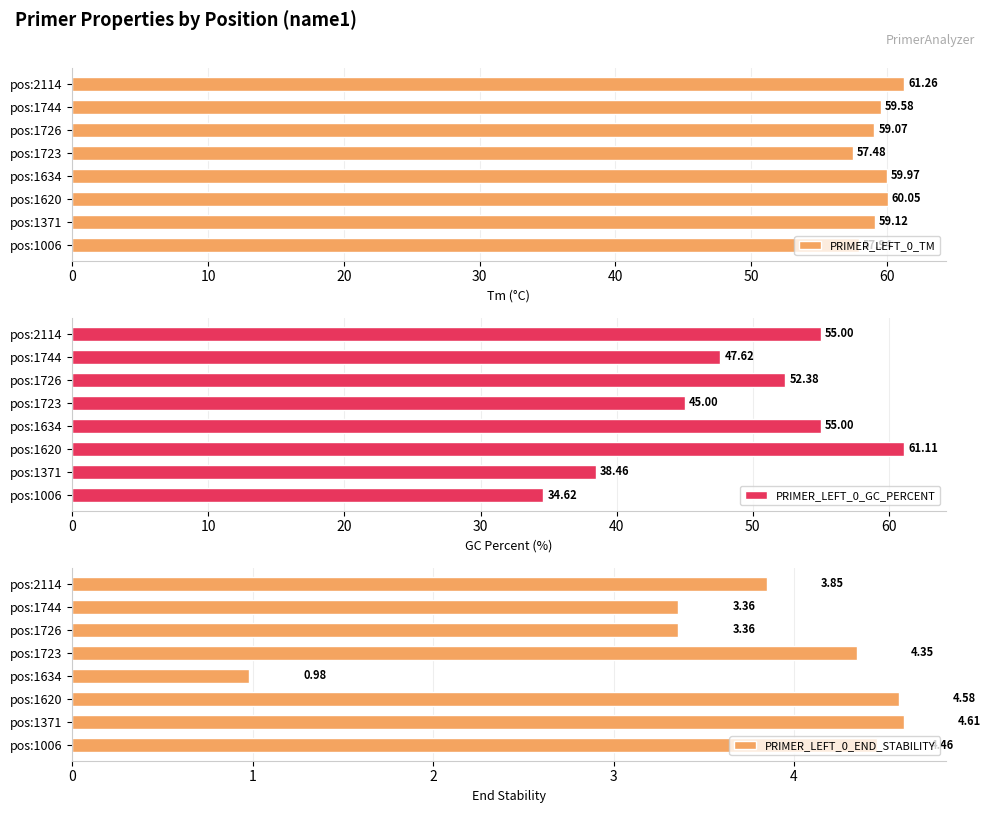

Which series has the widest spread of values?

PRIMER_LEFT_0_GC_PERCENT